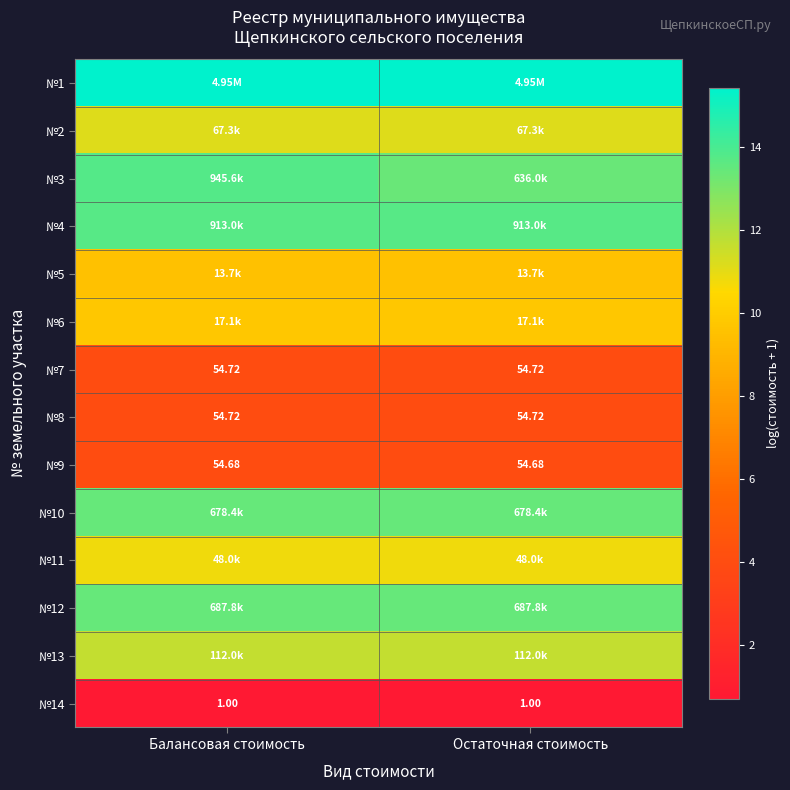

The №14 series shows 0.9 at Балансовая стоимость. True or false?

False